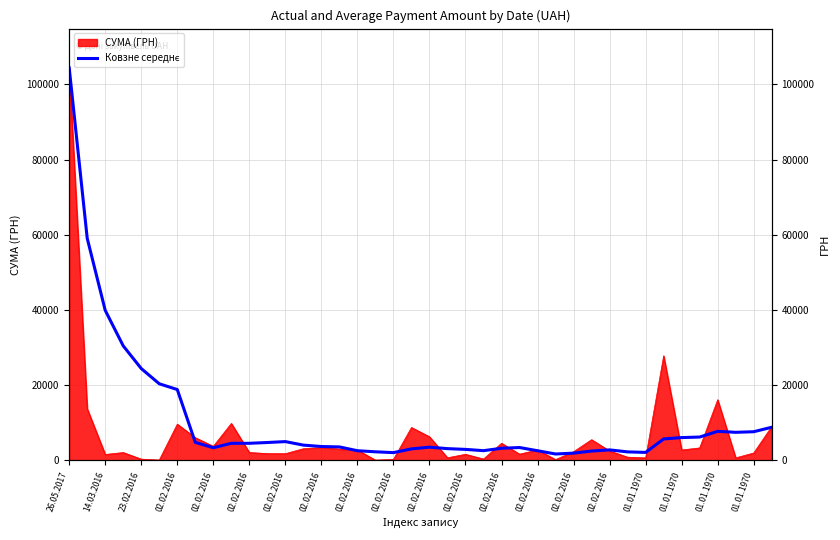

Reading left to right, what are all the values shown in this chart?

104400.0	59078.7	39921.0	30470.1	24449.2	20396.9	18863.8	4816.8	3391.4	4570.4	4571.3	4781.8	5022.1	4089.0	3714.3	3609.9	2597.5	2311.3	2092.1	3086.7	3540.8	3152.8	2952.5	2612.4	3249.8	3447.8	2592.8	1725.7	1954.8	2510.7	2817.1	2289.1	2147.5	5725.4	6090.2	6235.2	7752.6	7490.3	7649.5	8839.1